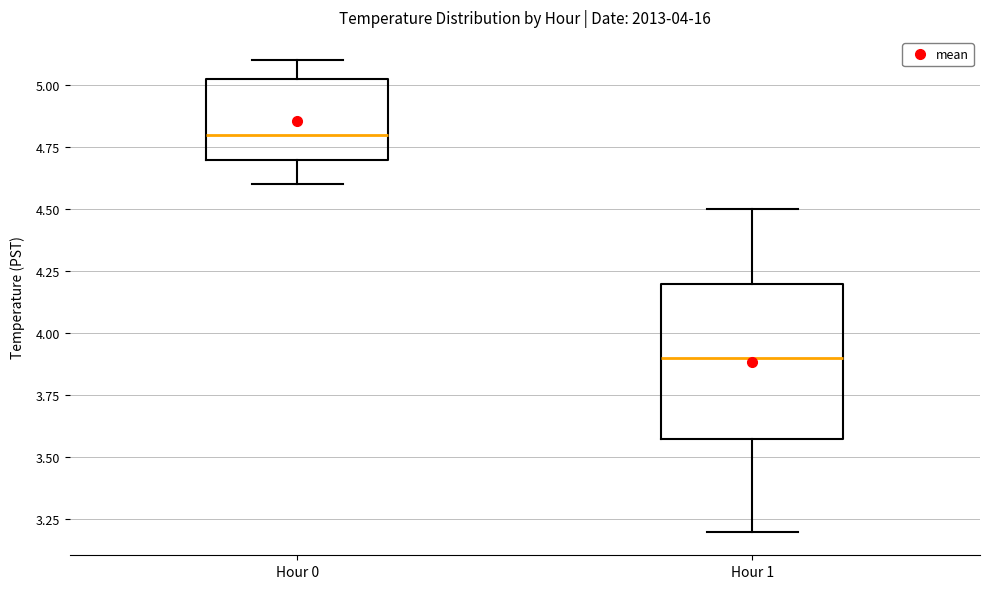

Which box is the tallest, from its lower edge to its upper edge?

Hour 1